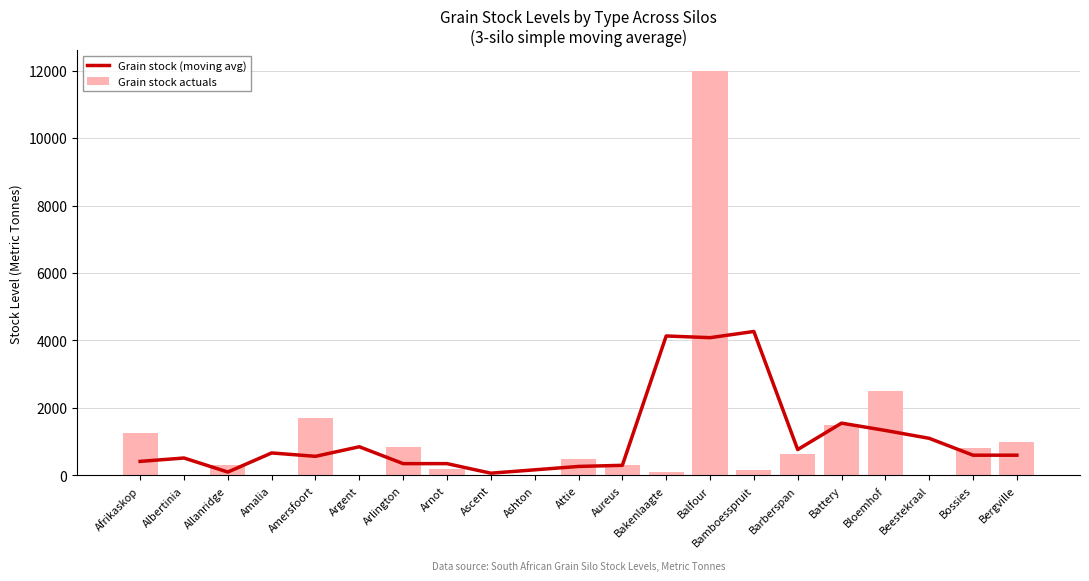

How many distinct data groups are displayed?

2